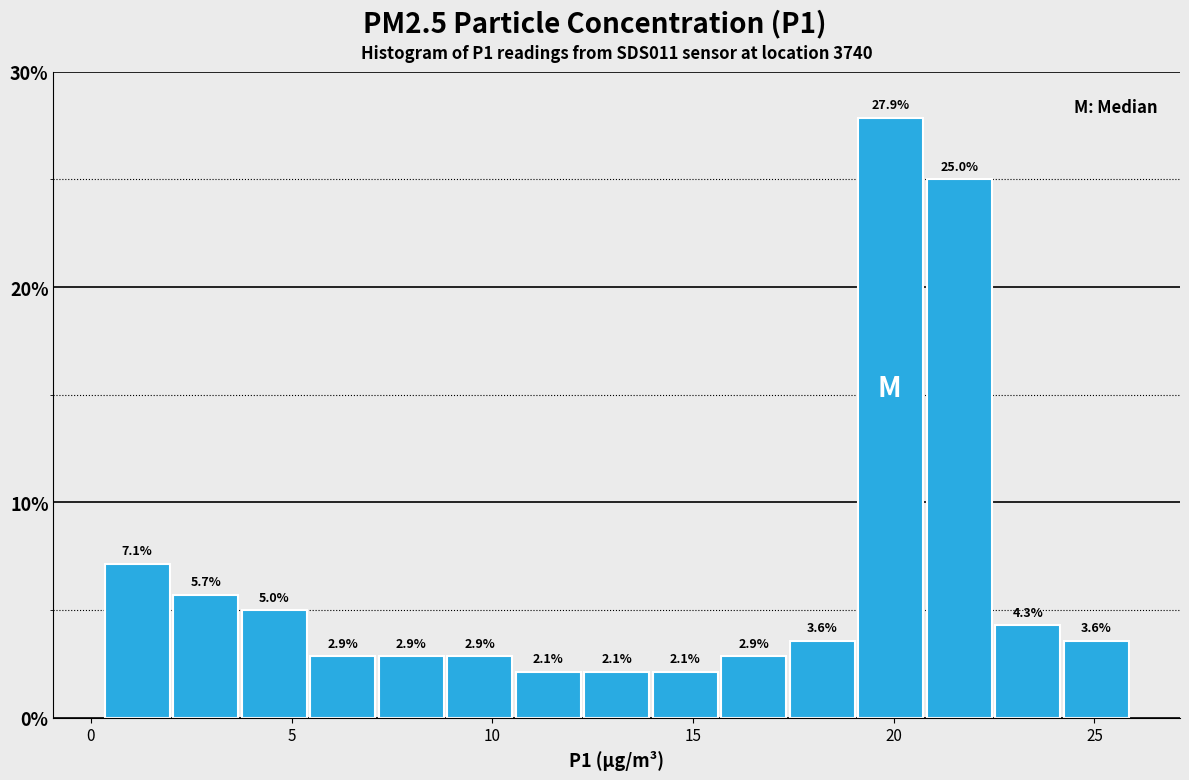

Read against the x-axis, roughly where is the centre of the tallest bar?

20.0